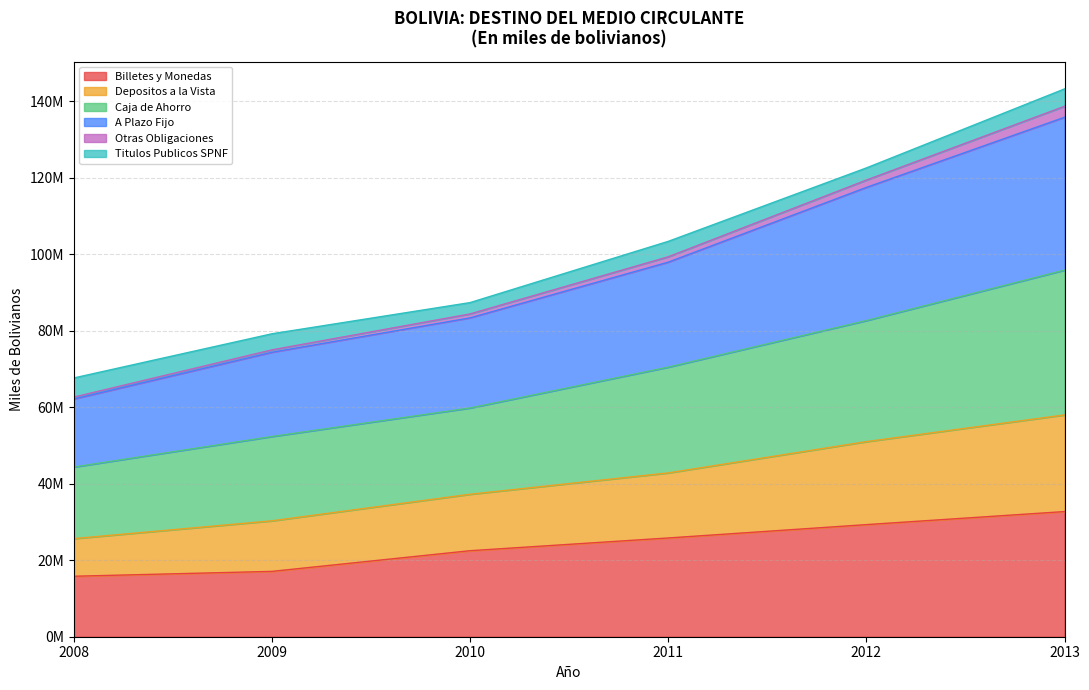

True or false: Otras Obligaciones and Billetes y Monedas cross at least once.

False